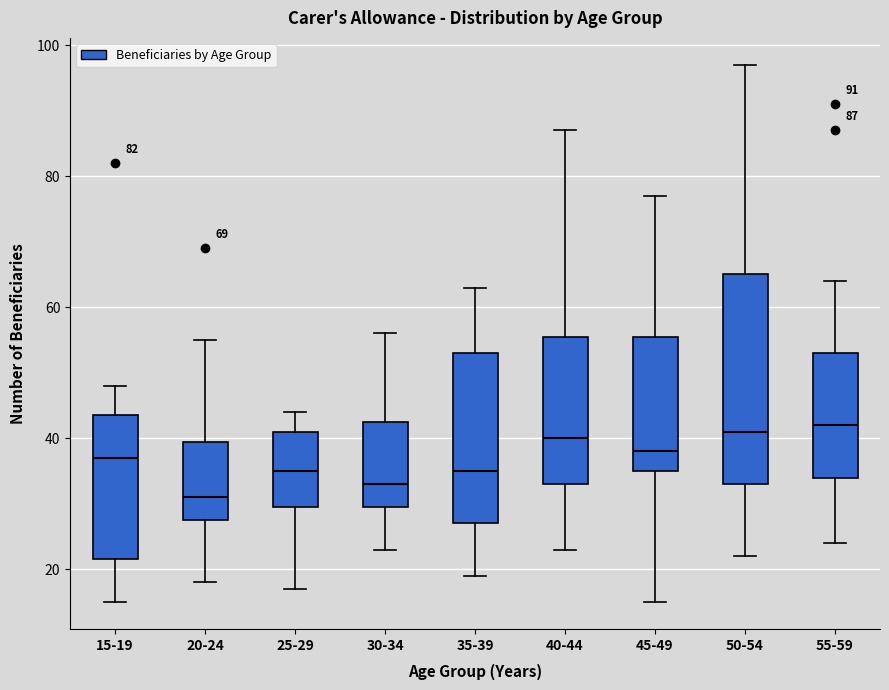

Comparing the boxes themselves (not the whiskers), which one is the tallest?

50-54